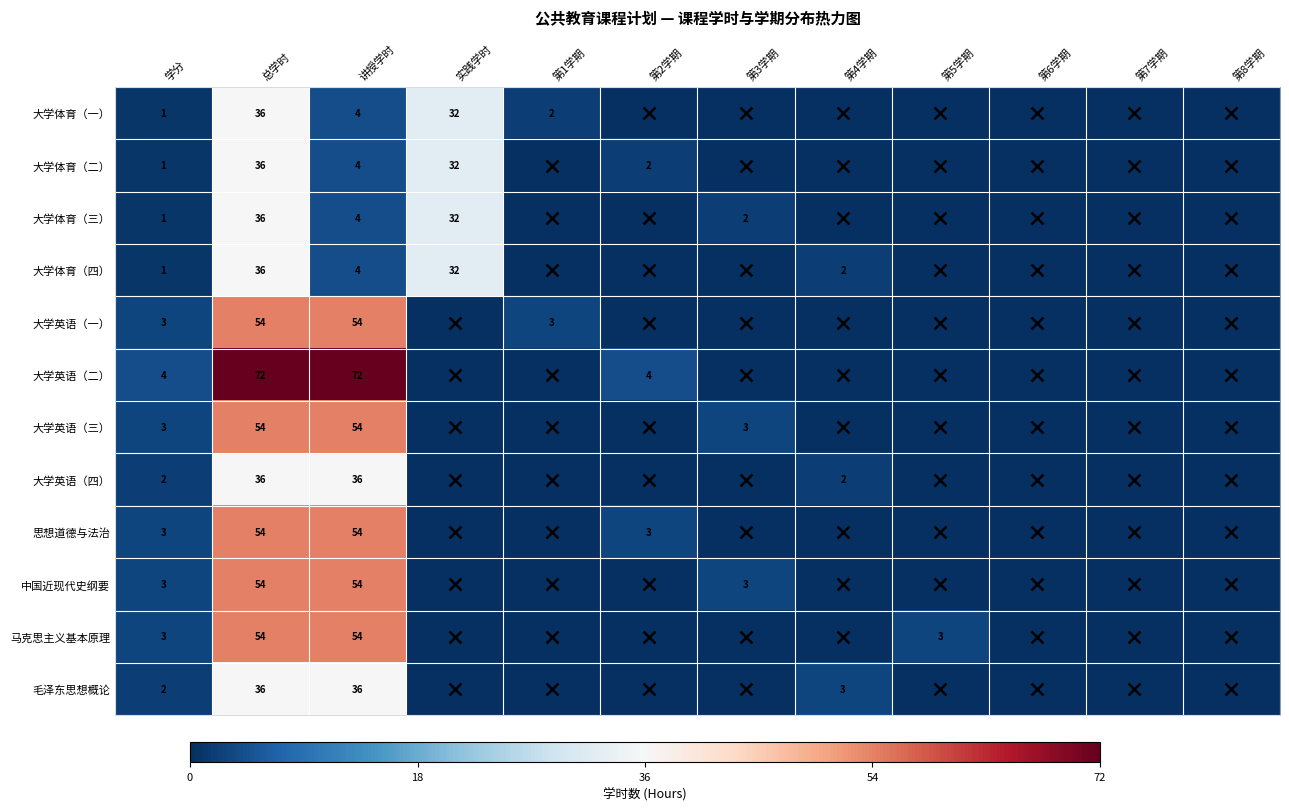

The 大学体育（一） series shows 9 at 总学时. True or false?

False